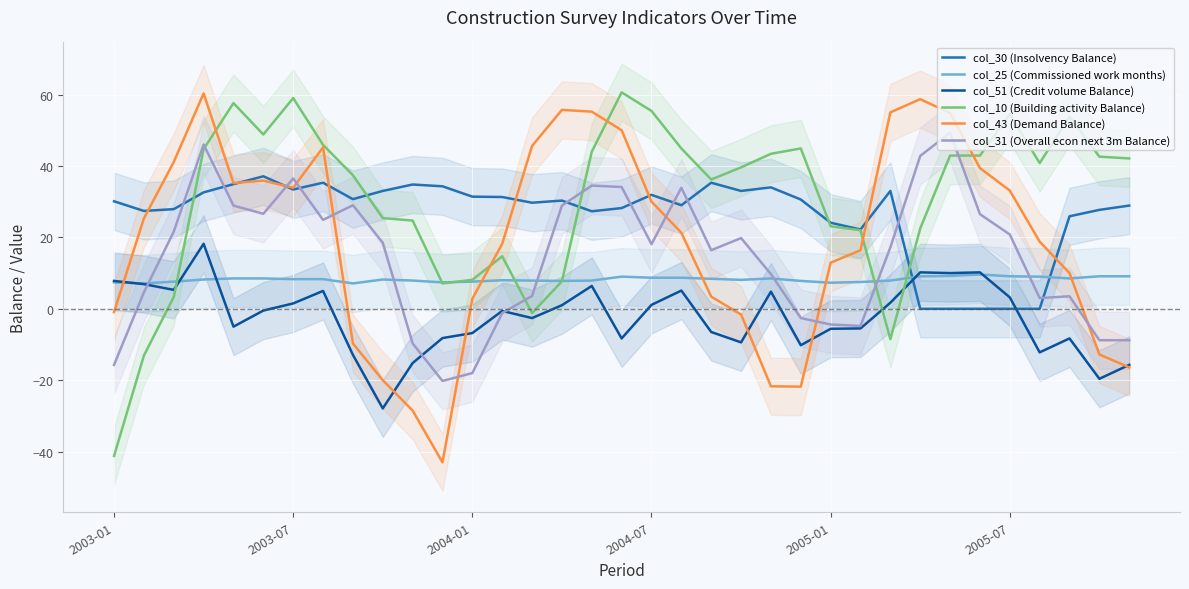

What is the minimum value for col_51 (Credit volume Balance)?

-27.9